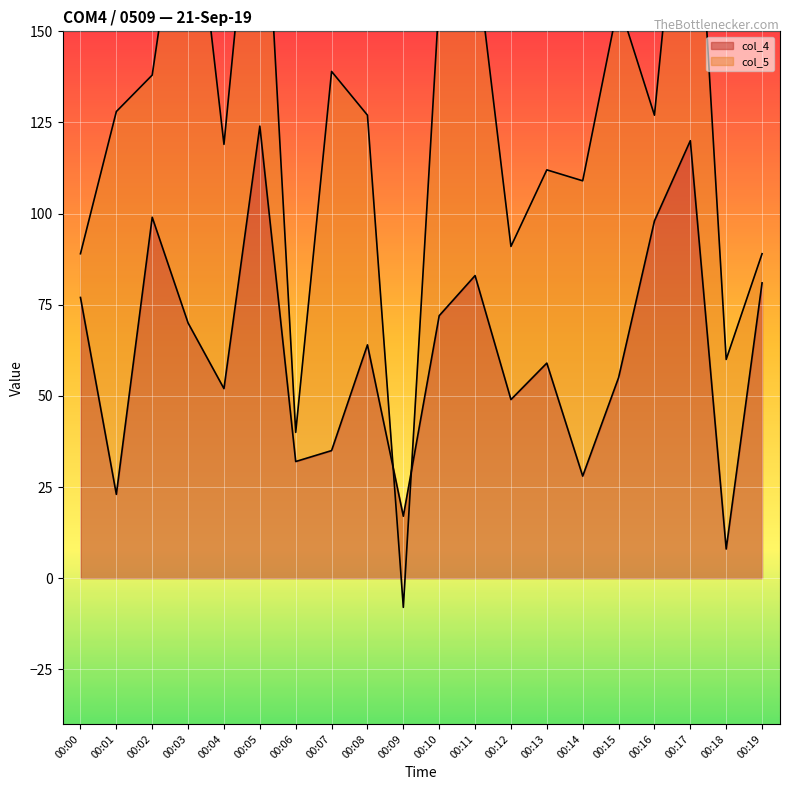

Rank the categories by col_4 value from highest to lowest.

00:05, 00:17, 00:02, 00:16, 00:11, 00:19, 00:00, 00:10, 00:03, 00:08, 00:13, 00:15, 00:04, 00:12, 00:07, 00:06, 00:14, 00:01, 00:09, 00:18